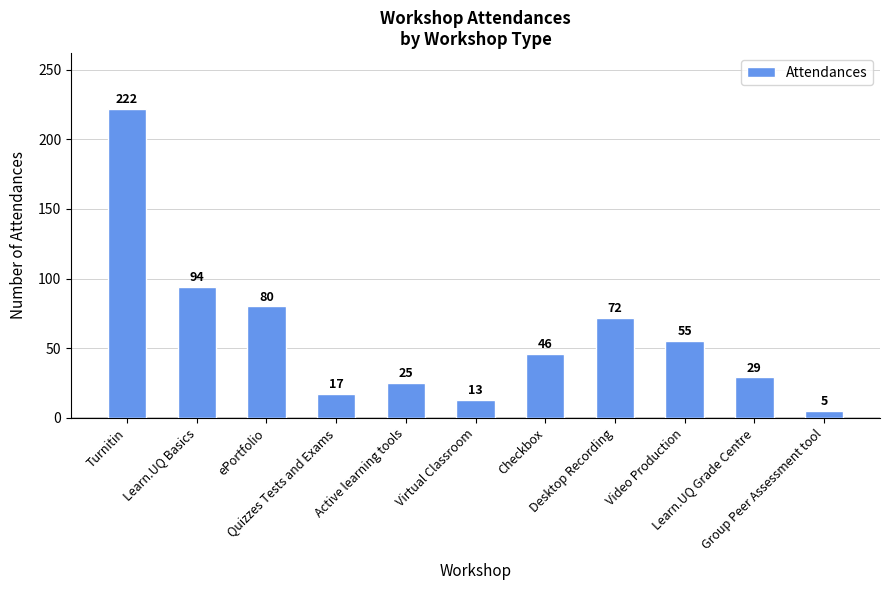

Is it true that the value at Checkbox is 46?

True